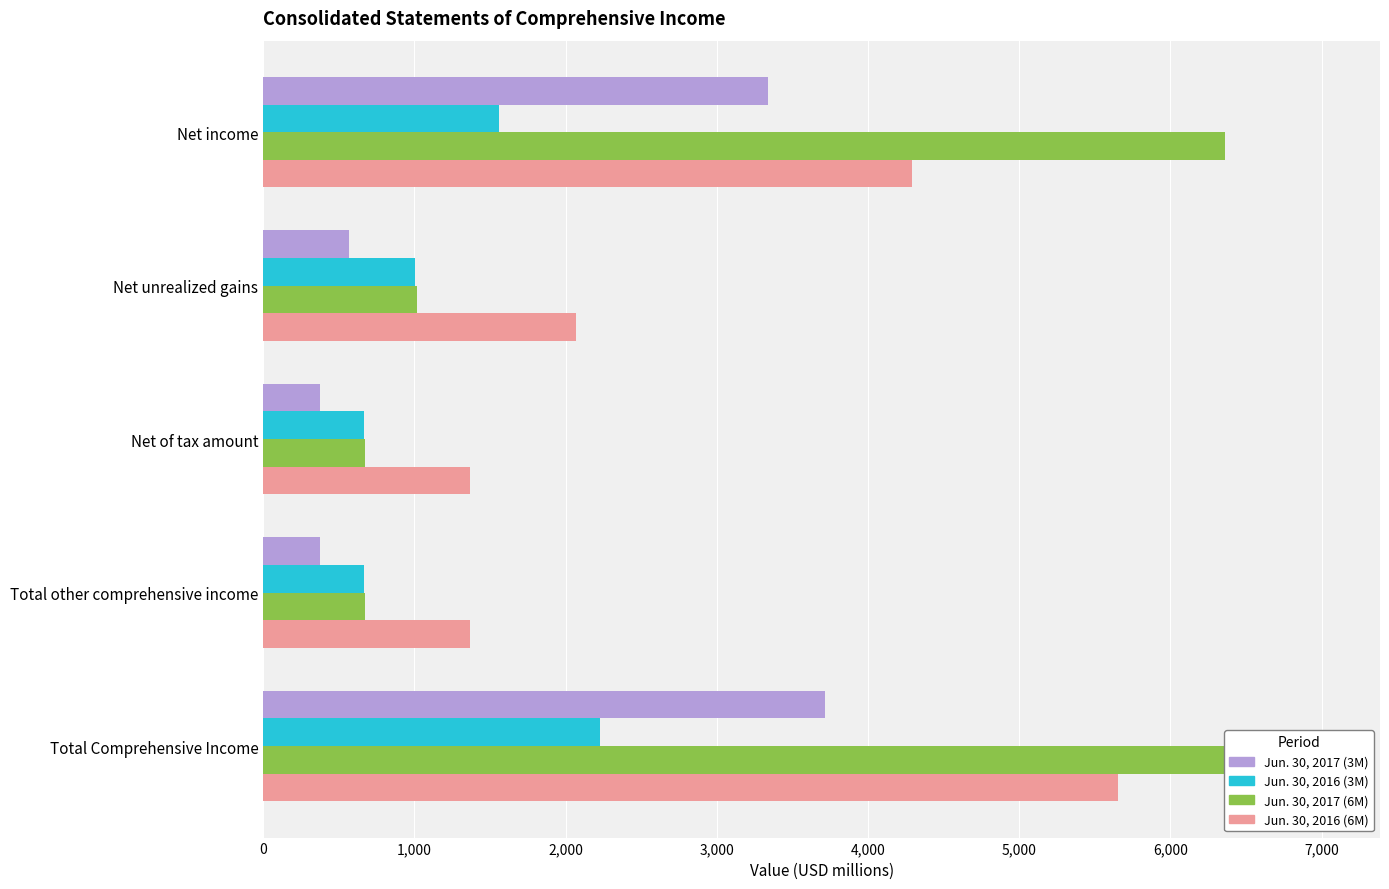

At how many categories does at least one series exceed 5661?

2